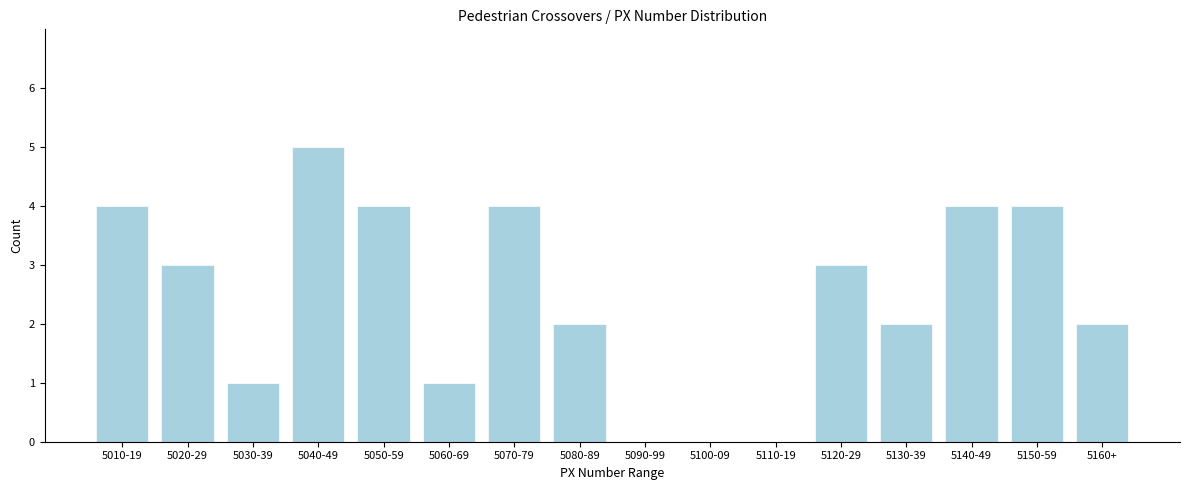

Reading left to right, list all the values displayed in this chart.

5010-19=4	5020-29=3	5030-39=1	5040-49=5	5050-59=4	5060-69=1	5070-79=4	5080-89=2	5090-99=0	5100-09=0	5110-19=0	5120-29=3	5130-39=2	5140-49=4	5150-59=4	5160+=2